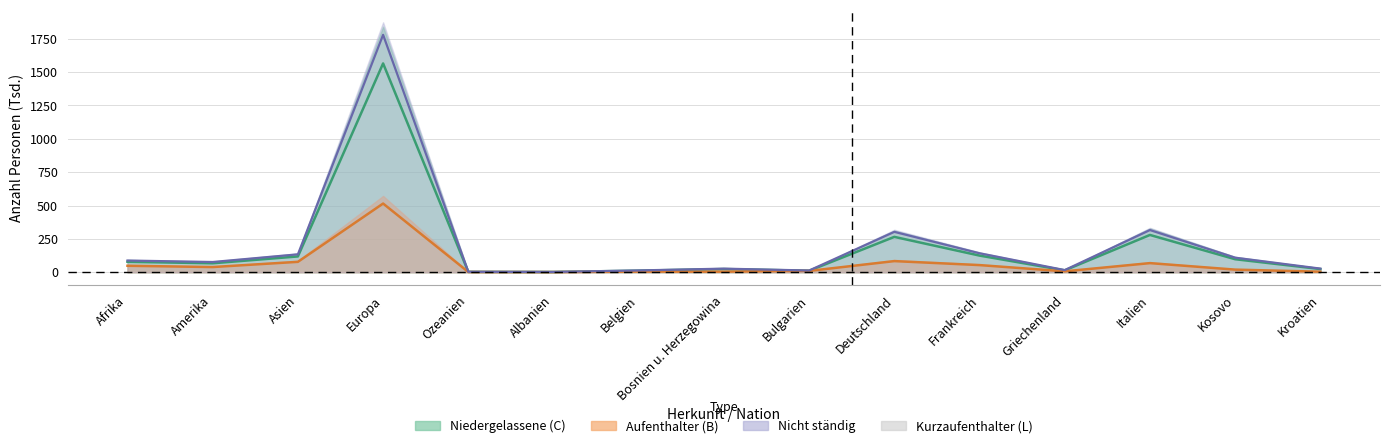

How many interior local peaks does the Niedergelassene (C) Total series have?

4